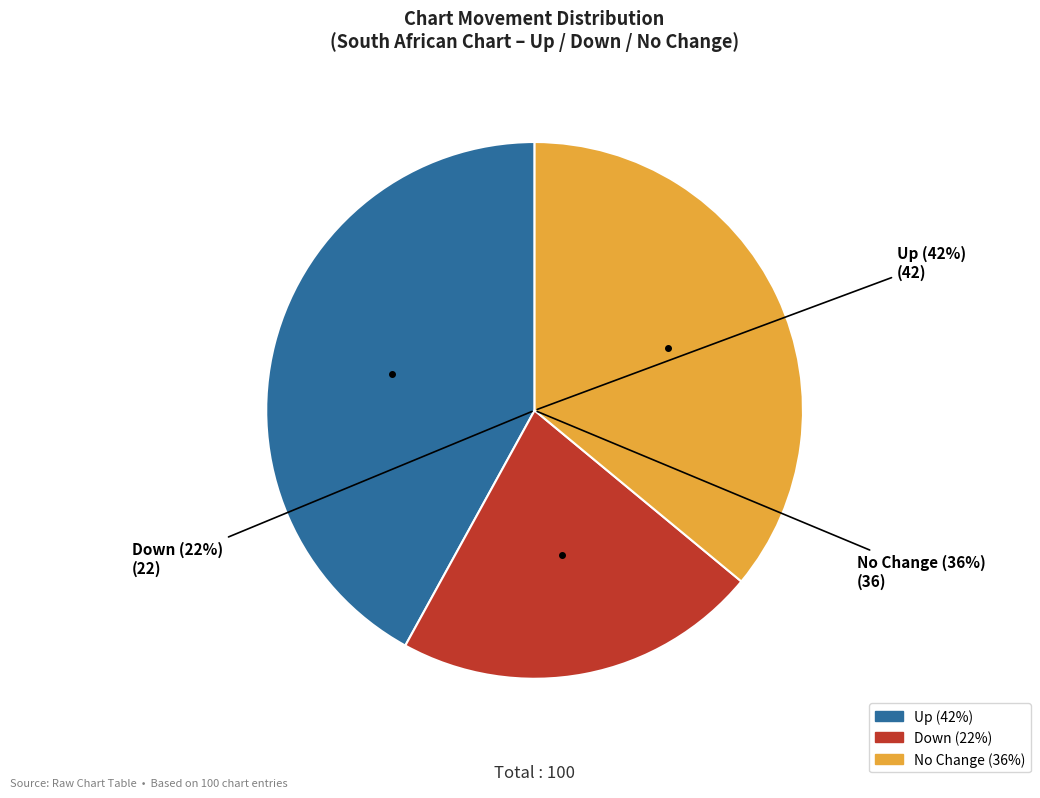

Does any single category account for the majority?

No